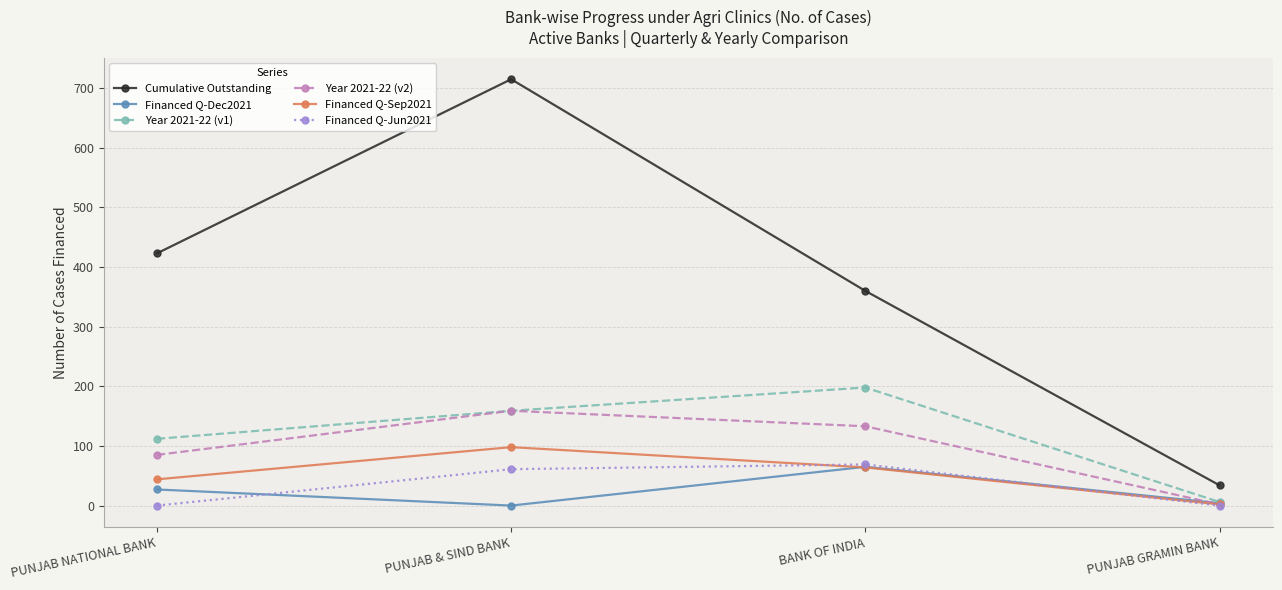

Which series has the largest total across all categories?

Cumulative Outstanding